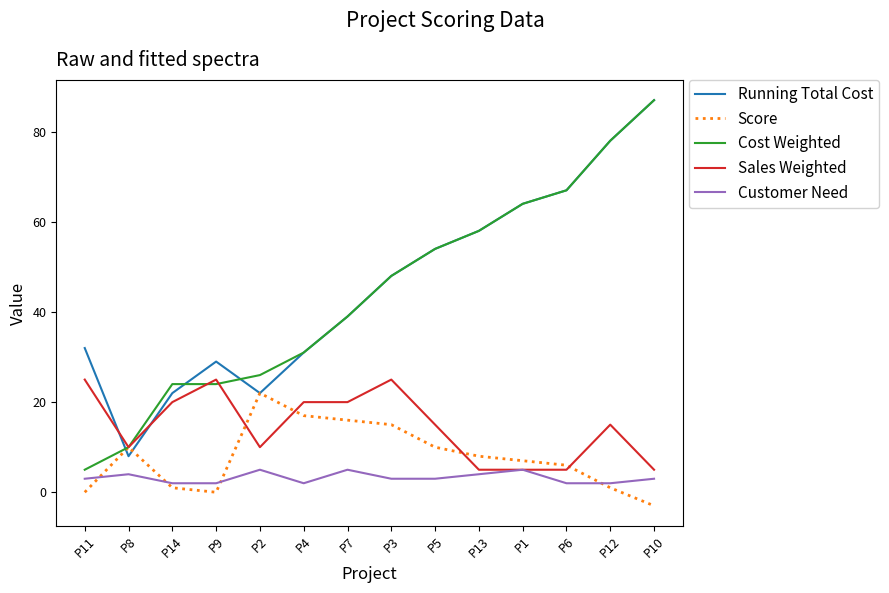

Which series has the largest range (max minus min)?

Cost Weighted